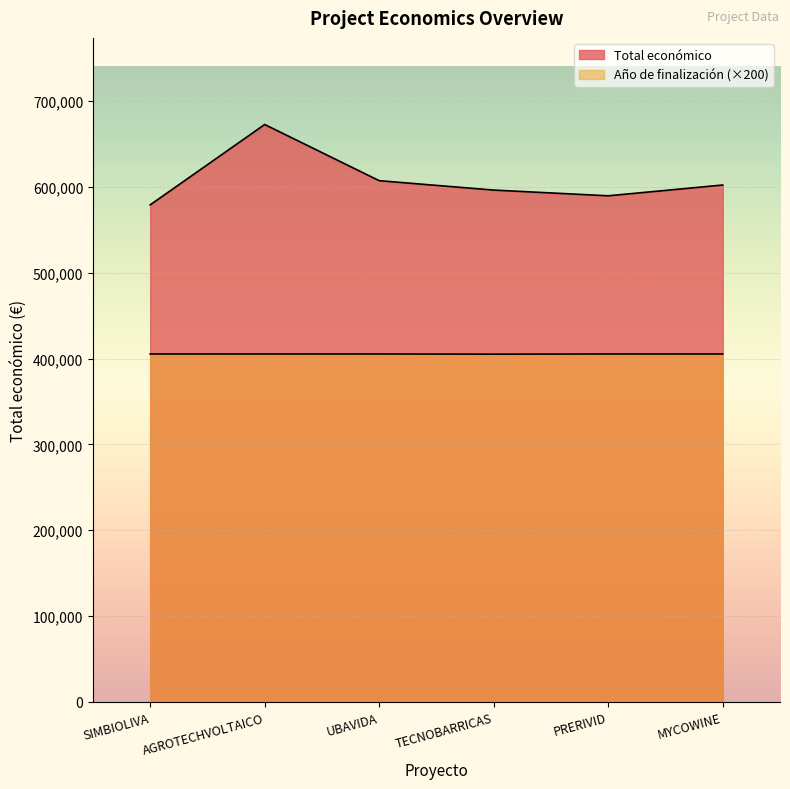

How many lines are shown in the chart?

2